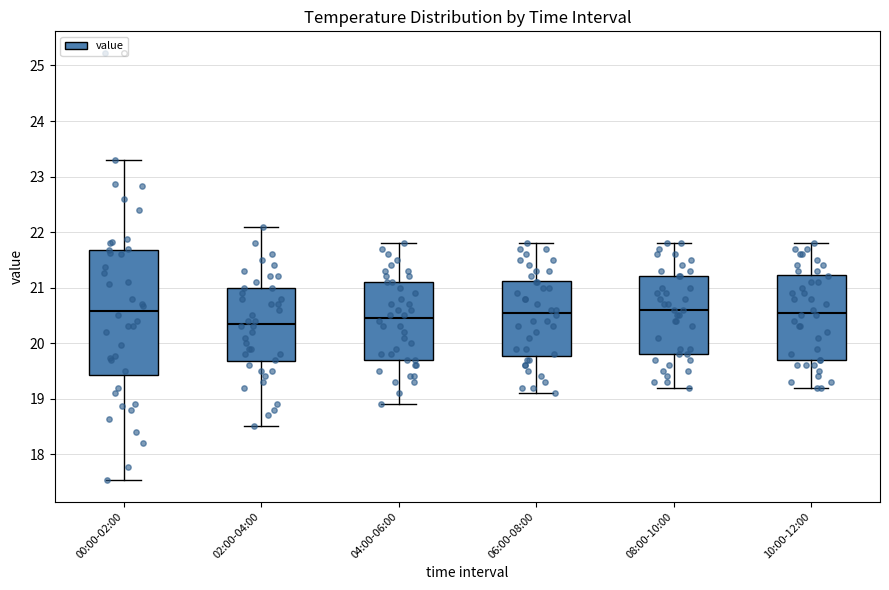

Reading left to right, transcribe this box plot: for each box, give where its median line is, the range the box spans, and where its two whiskers end, as read against the y-axis. The values are not printed on the chart, so give them approximately, as read against the axis.

00:00-02:00: median 20.6, box 19.4 to 21.7, whiskers 17.5 to 23.3
02:00-04:00: median 20.4, box 19.7 to 21.0, whiskers 18.5 to 22.1
04:00-06:00: median 20.5, box 19.7 to 21.1, whiskers 18.9 to 21.8
06:00-08:00: median 20.6, box 19.8 to 21.1, whiskers 19.1 to 21.8
08:00-10:00: median 20.6, box 19.8 to 21.2, whiskers 19.2 to 21.8
10:00-12:00: median 20.6, box 19.7 to 21.2, whiskers 19.2 to 21.8